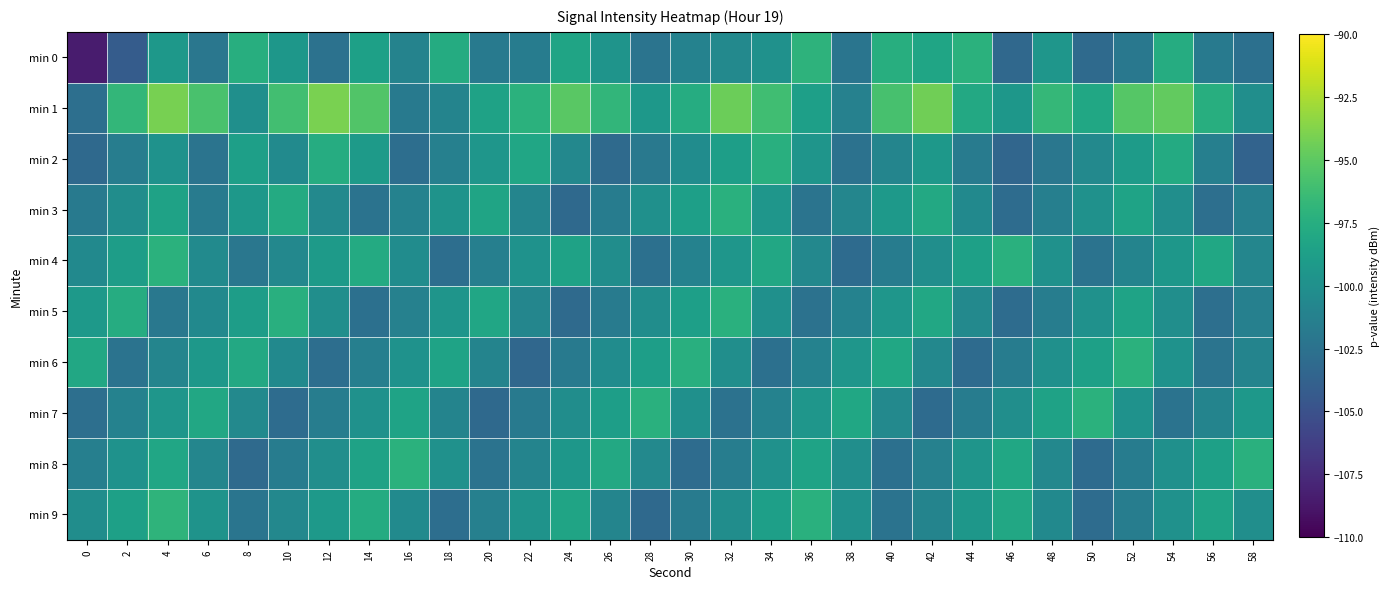

How many categories are shown in the chart?

30